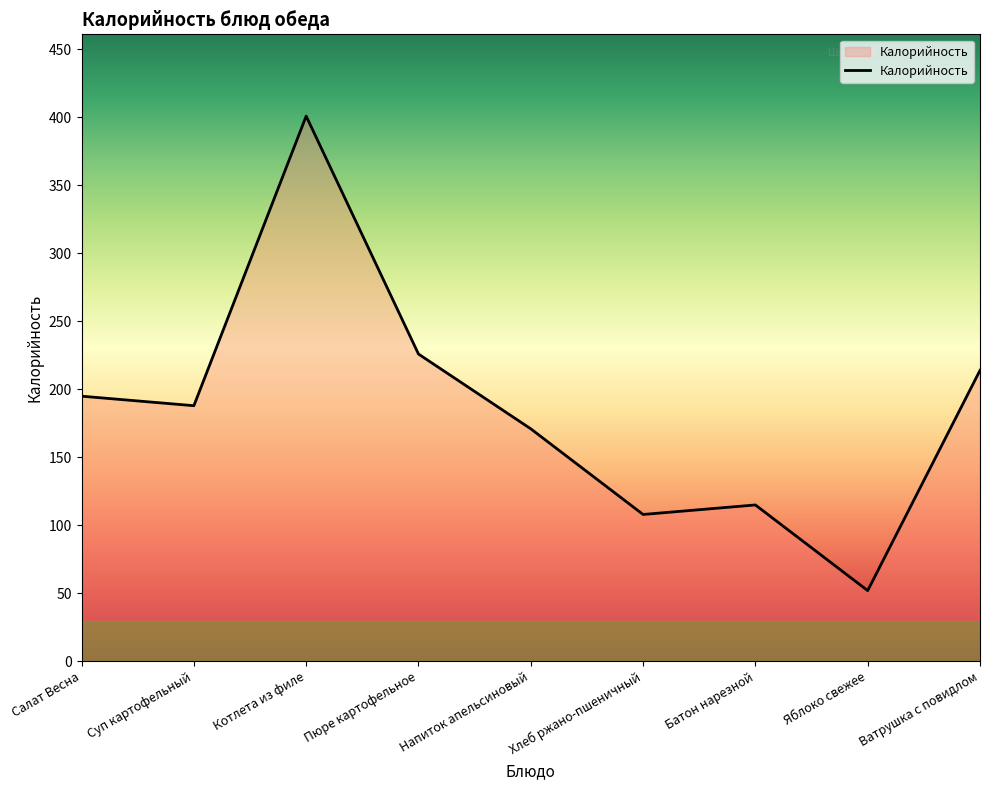

Between Ватрушка с повидлом and Напиток апельсиновый, which is larger?

Ватрушка с повидлом